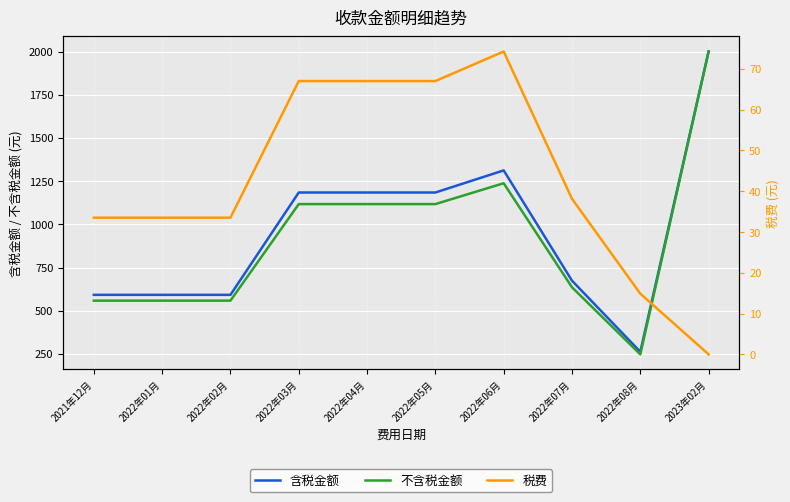

Reading right to left, transcribe all the data shown in this chart.

含税金额: 2023年02月=2000.0	2022年08月=262.8	2022年07月=674.0	2022年06月=1312.1	2022年05月=1184.2	2022年04月=1184.2	2022年03月=1184.2	2022年02月=592.1	2022年01月=592.1	2021年12月=592.1
不含税金额: 2023年02月=2000.0	2022年08月=247.9	2022年07月=635.9	2022年06月=1237.8	2022年05月=1117.2	2022年04月=1117.2	2022年03月=1117.2	2022年02月=558.6	2022年01月=558.6	2021年12月=558.6
税费: 2023年02月=0.0	2022年08月=14.9	2022年07月=38.1	2022年06月=74.3	2022年05月=67.0	2022年04月=67.0	2022年03月=67.0	2022年02月=33.5	2022年01月=33.5	2021年12月=33.5